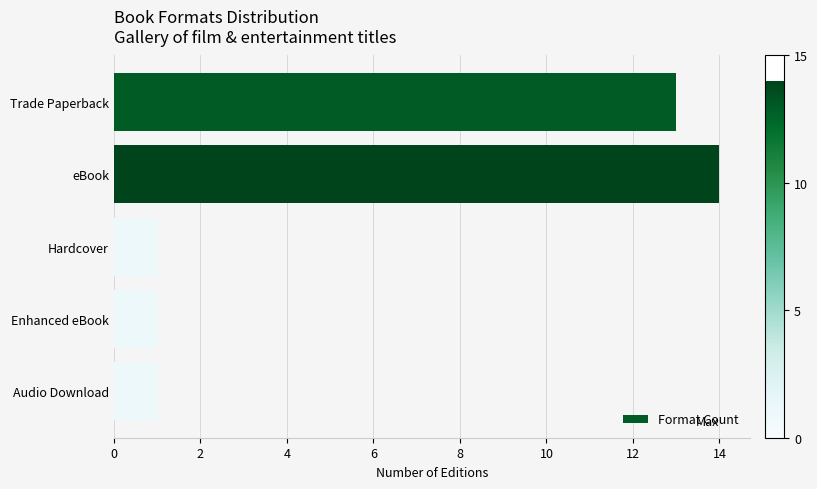

At which category does the chart reach its peak across all series?

eBook